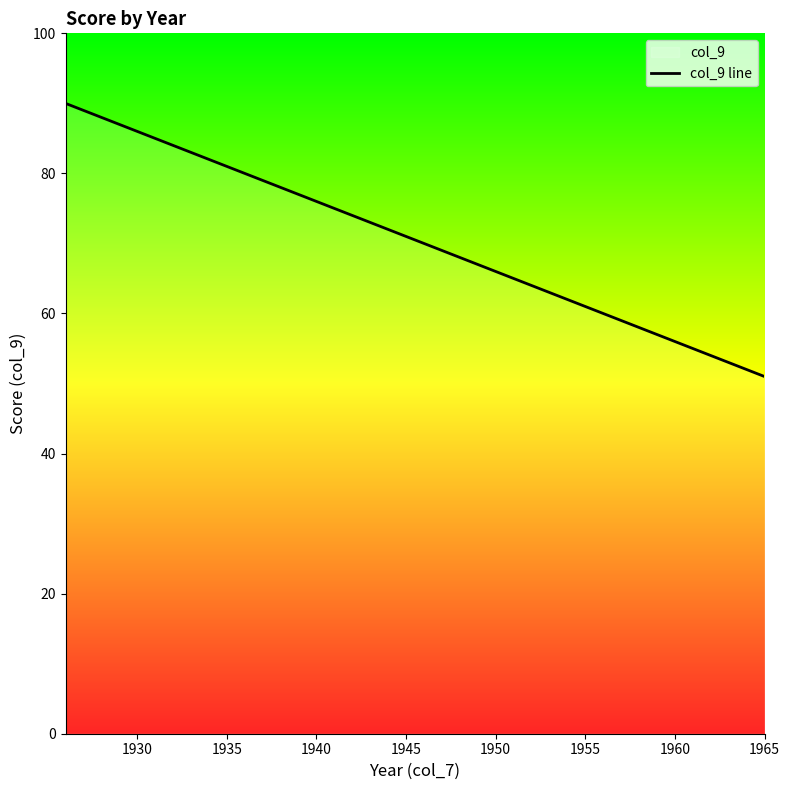

The value at 1965 is 16. True or false?

False